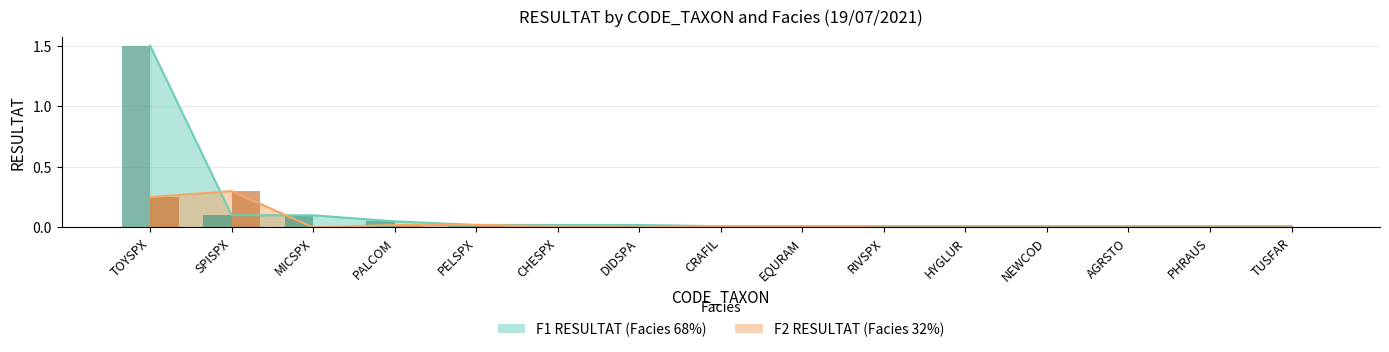

What position from the left is AGRSTO?

13